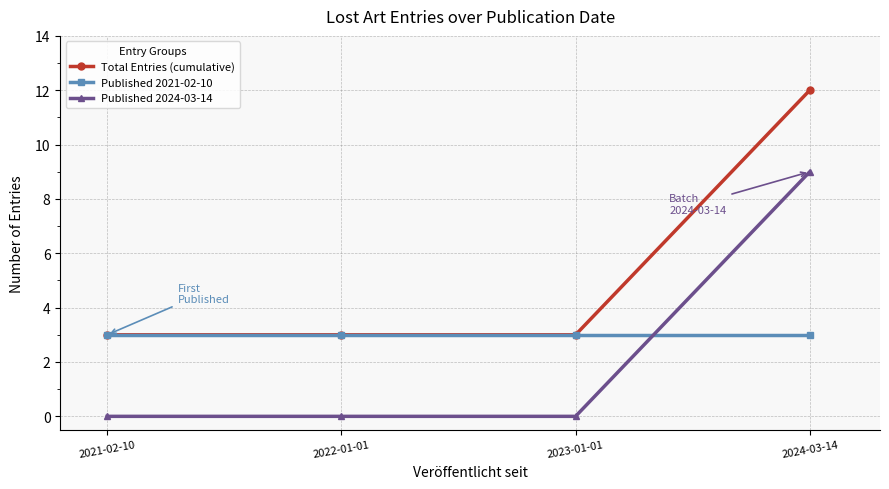

True or false: Published 2021-02-10 has a value of 4 at 2023-01-01.

False